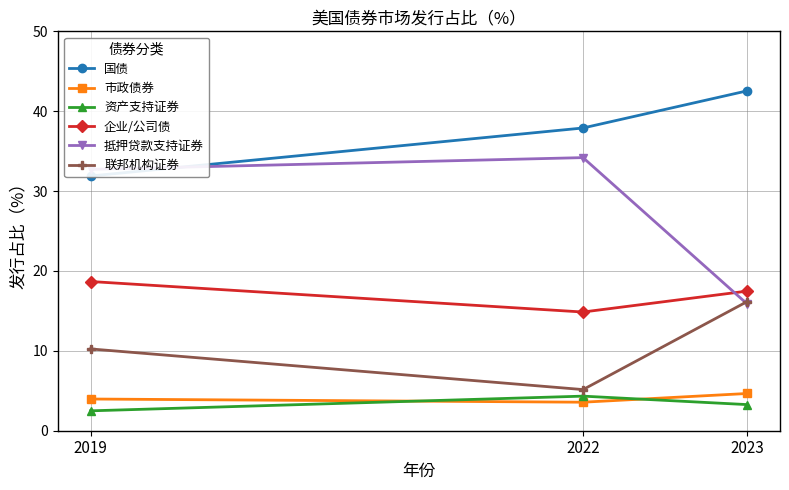

At which category does the chart reach its peak across all series?

2023